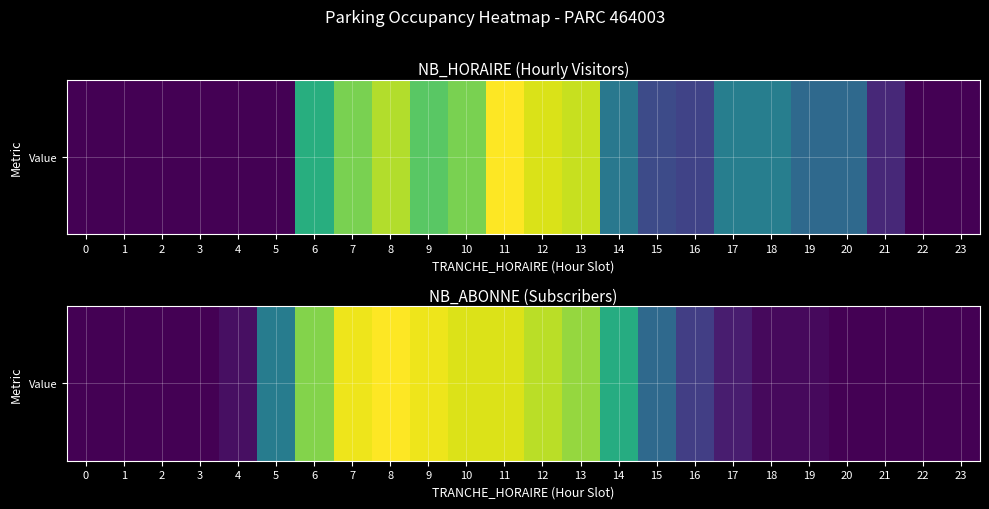

Where is the data nearest to the value 38?

5